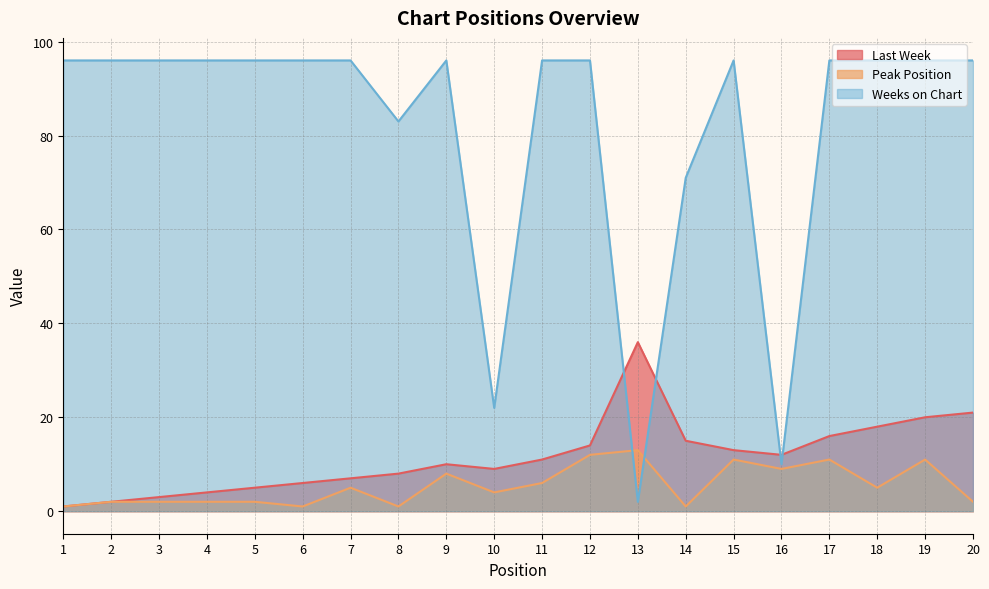

What is the value of the Peak Position point at the 20th from the left?

2